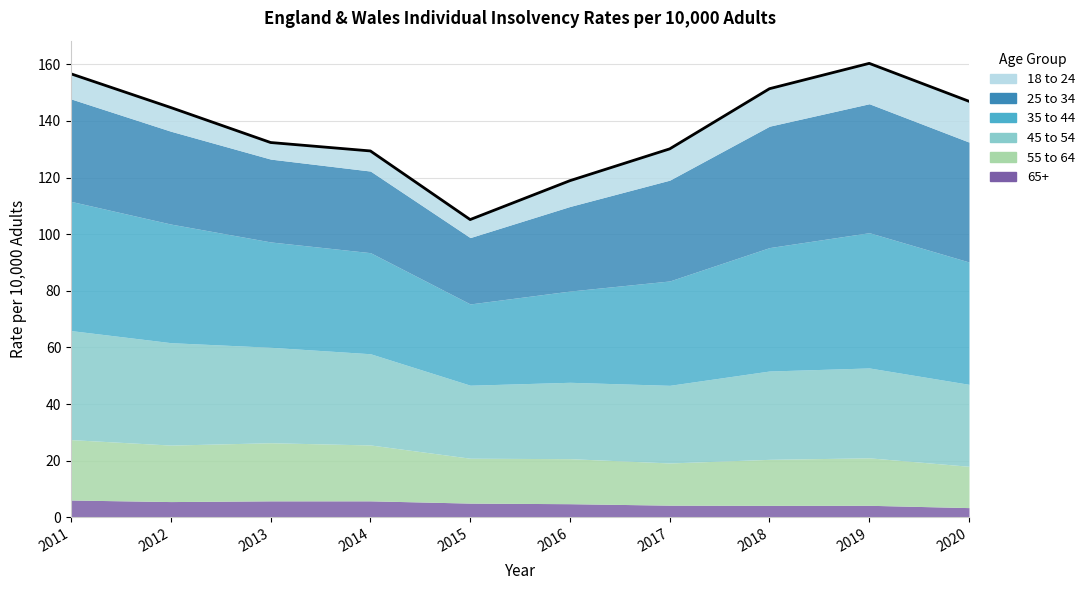

At which label is 45 to 54 closest to 32?

2014